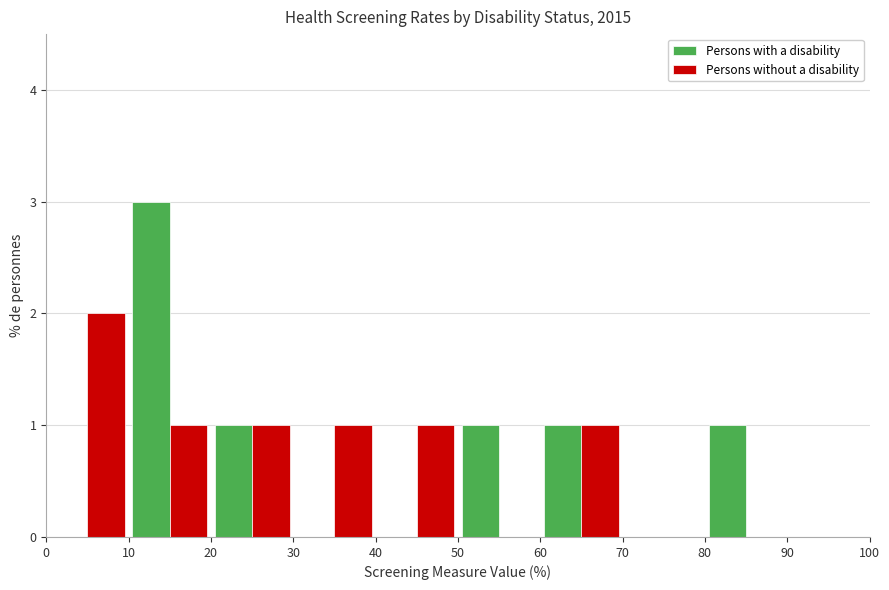

Reading left to right, list every range on the x-axis with the height of the bar of each series over it. The values are not printed on the chart, so give them approximately, as read against the axis.

0 to 10: Persons with a disability=0	Persons without a disability=2
10 to 20: Persons with a disability=3	Persons without a disability=1
20 to 30: Persons with a disability=1	Persons without a disability=1
30 to 40: Persons with a disability=0	Persons without a disability=1
40 to 50: Persons with a disability=0	Persons without a disability=1
50 to 60: Persons with a disability=1	Persons without a disability=0
60 to 70: Persons with a disability=1	Persons without a disability=1
70 to 80: Persons with a disability=0	Persons without a disability=0
80 to 90: Persons with a disability=1	Persons without a disability=0
90 to 100: Persons with a disability=0	Persons without a disability=0